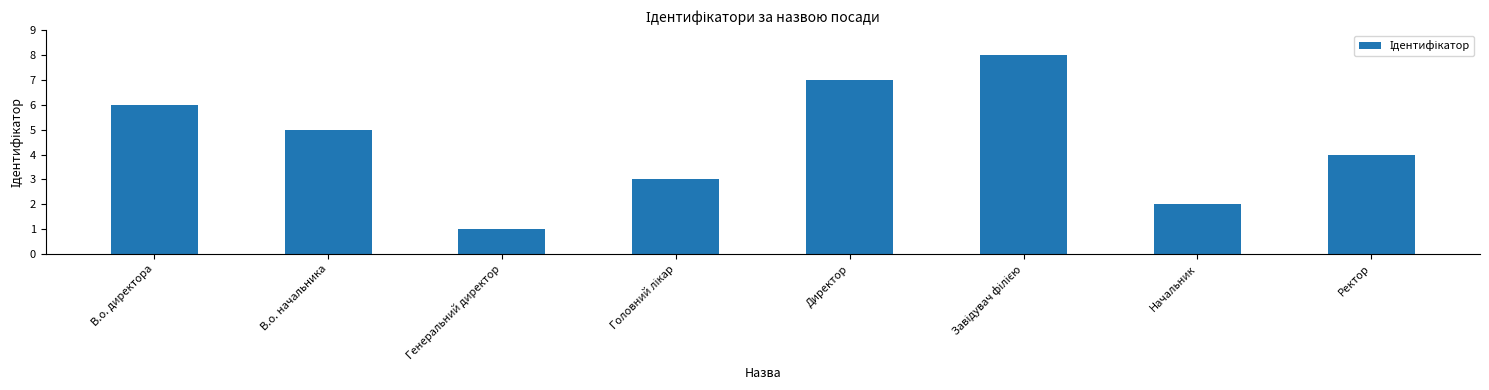

Reading right to left, what are all the values shown in this chart?

4	2	8	7	3	1	5	6